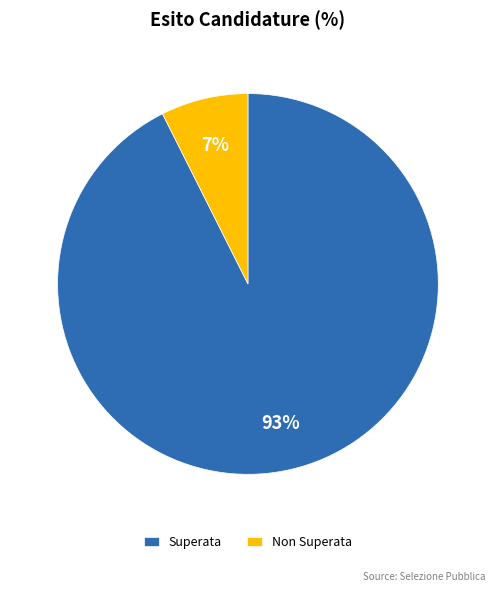

Count the number of slices in the pie.

2